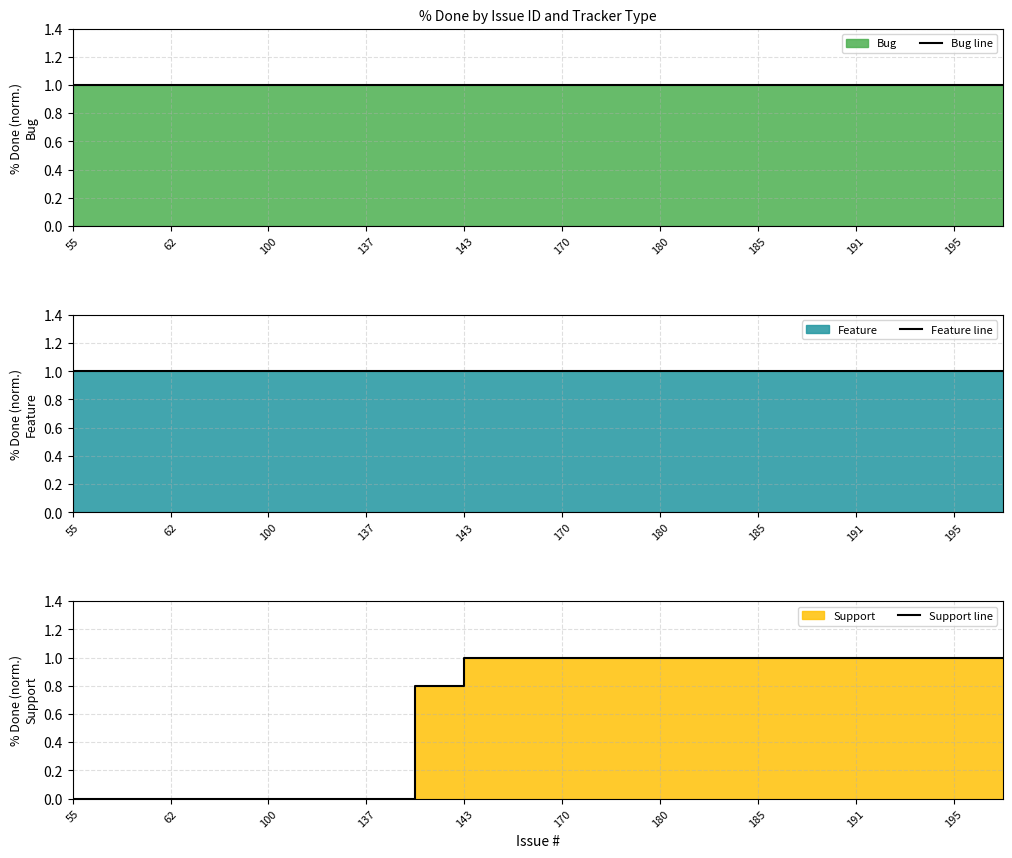

What are all the series names shown in the legend?

Bug line, Feature line, Support line